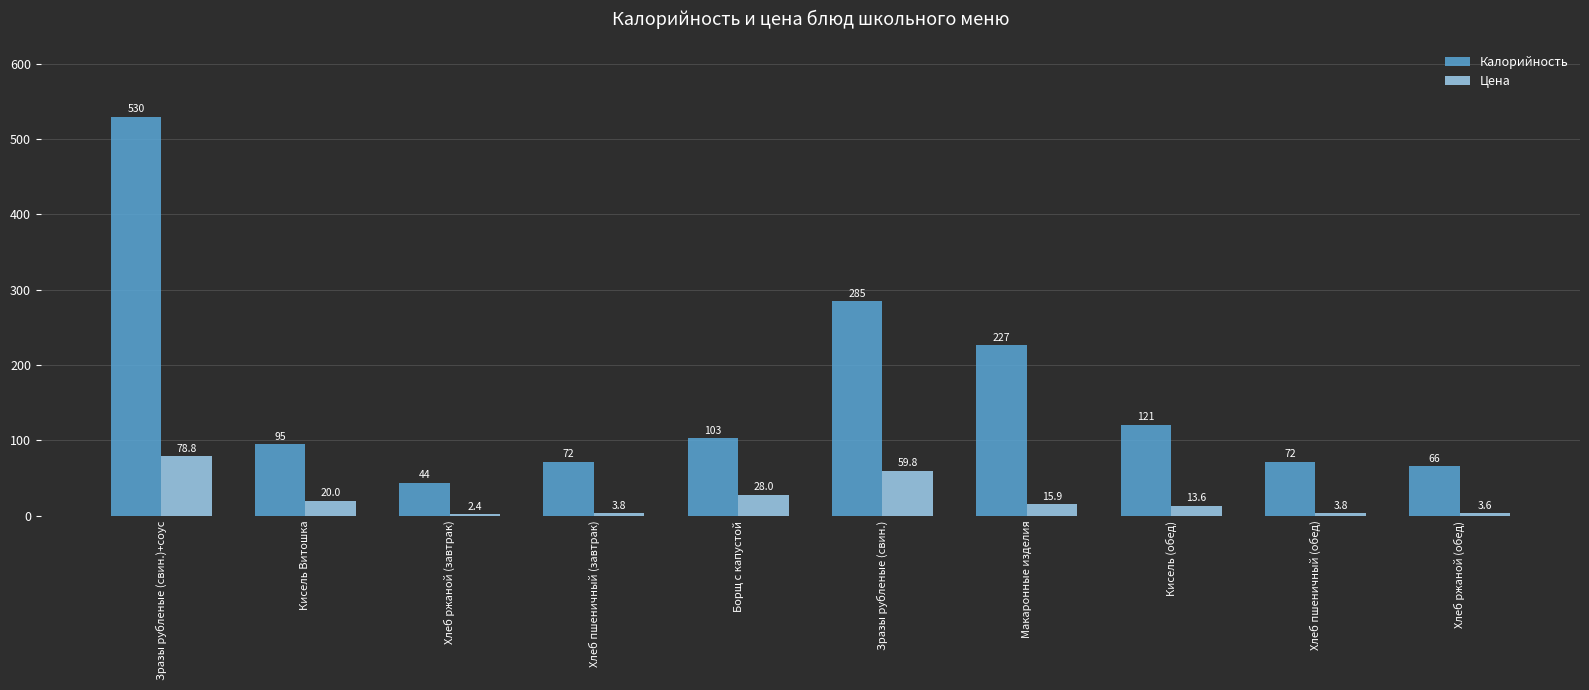

Reading left to right, transcribe all the data shown in this chart.

Калорийность: Зразы рубленые (свин.)+соус=530.0	Кисель Витошка=95.0	Хлеб ржаной (завтрак)=44.0	Хлеб пшеничный (завтрак)=72.0	Борщ с капустой=103.0	Зразы рубленые (свин.)=285.0	Макаронные изделия=227.0	Кисель (обед)=121.0	Хлеб пшеничный (обед)=72.0	Хлеб ржаной (обед)=66.0
Цена: Зразы рубленые (свин.)+соус=78.8	Кисель Витошка=20.0	Хлеб ржаной (завтрак)=2.4	Хлеб пшеничный (завтрак)=3.8	Борщ с капустой=28.0	Зразы рубленые (свин.)=59.8	Макаронные изделия=15.9	Кисель (обед)=13.6	Хлеб пшеничный (обед)=3.8	Хлеб ржаной (обед)=3.6